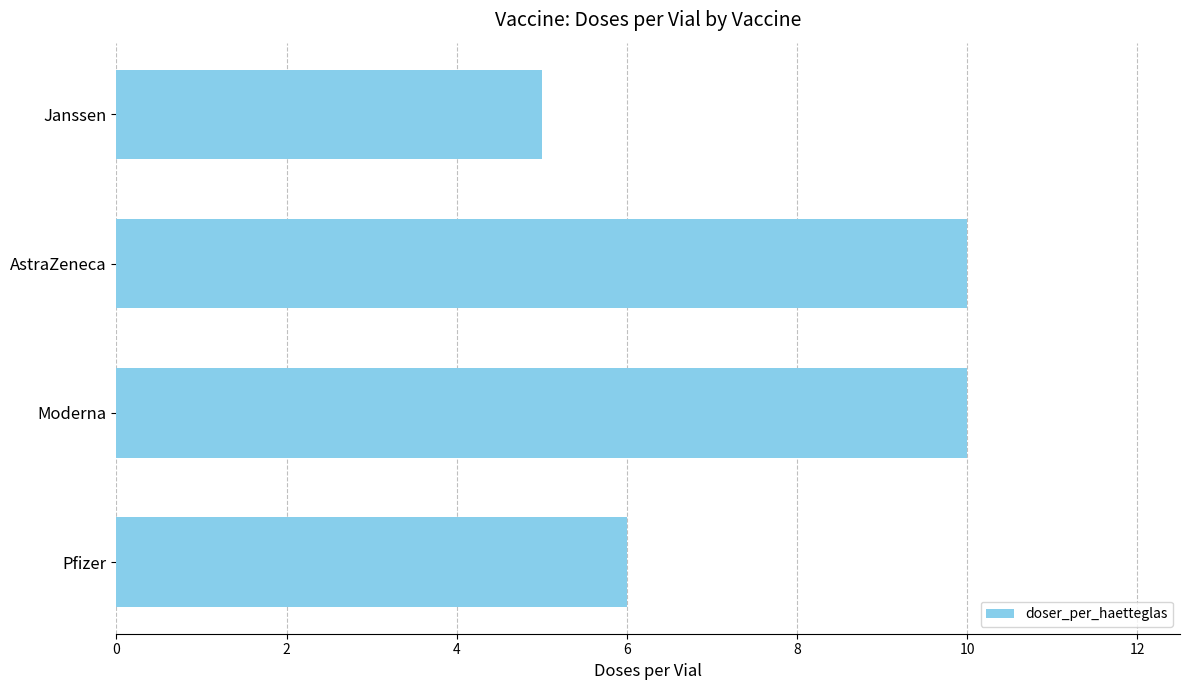

What is the smallest value displayed?

5